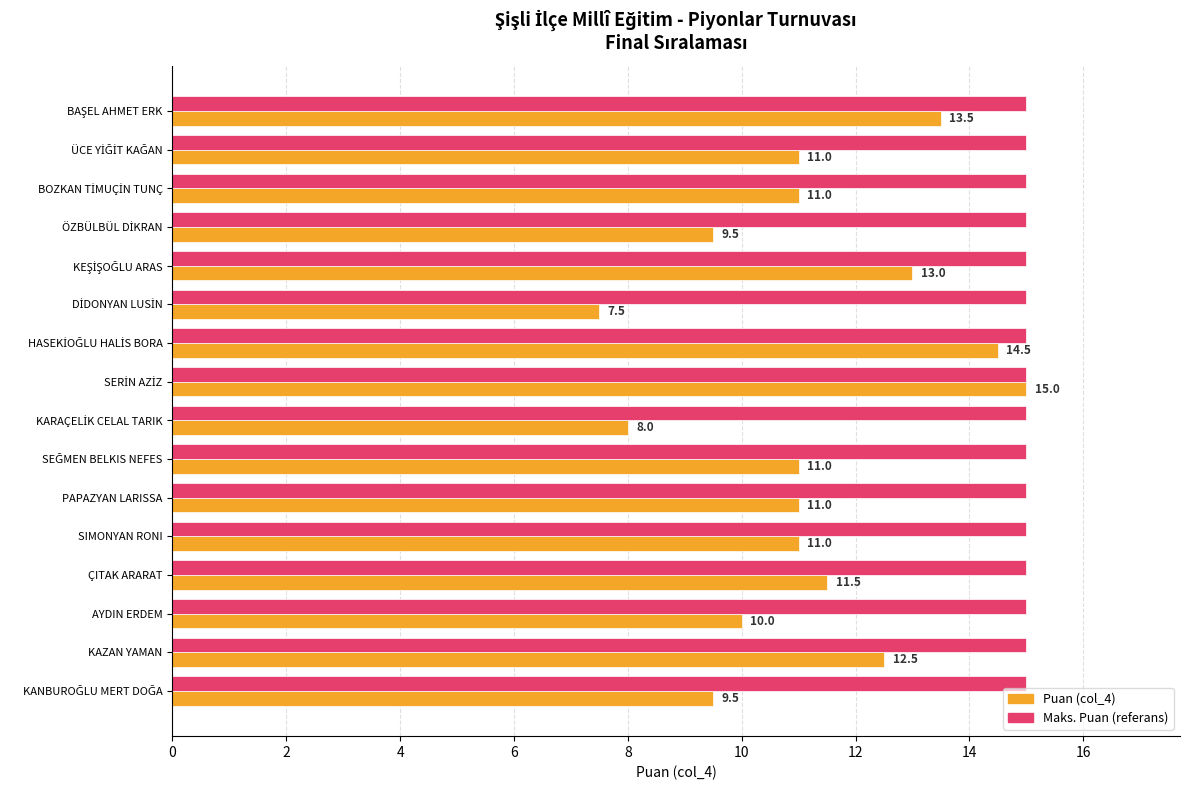

At PAPAZYAN LARISSA, list the series in order from smallest to largest.

Puan (col_4), Maks. Puan (referans)